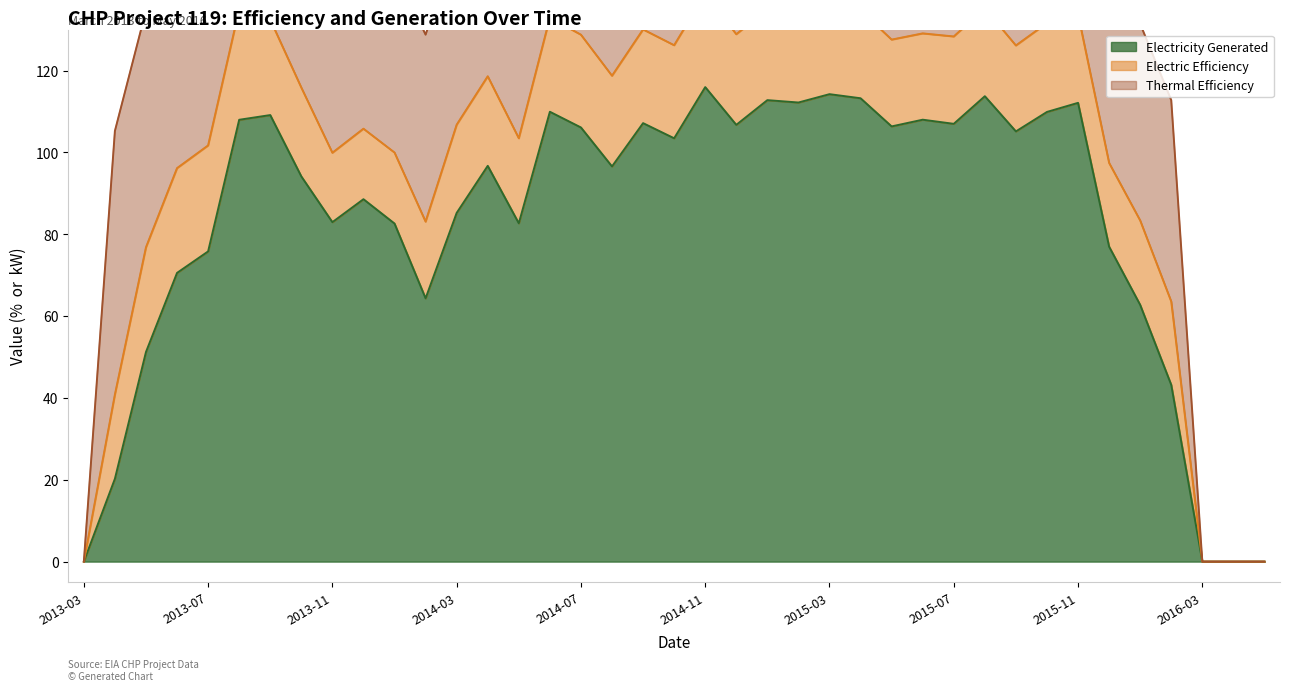

What is the difference between the maximum and minimum values in the Electric Efficiency series?

27.0